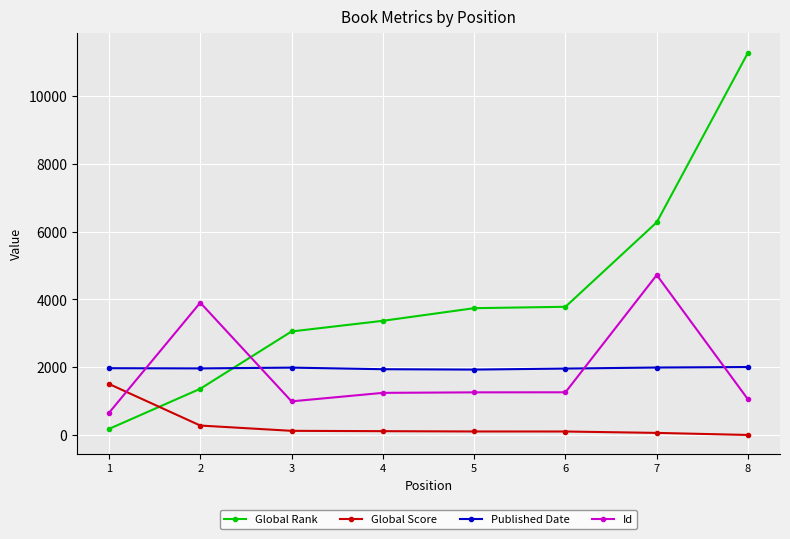

What is the difference between the second highest and second lowest values in the Id series?

2914